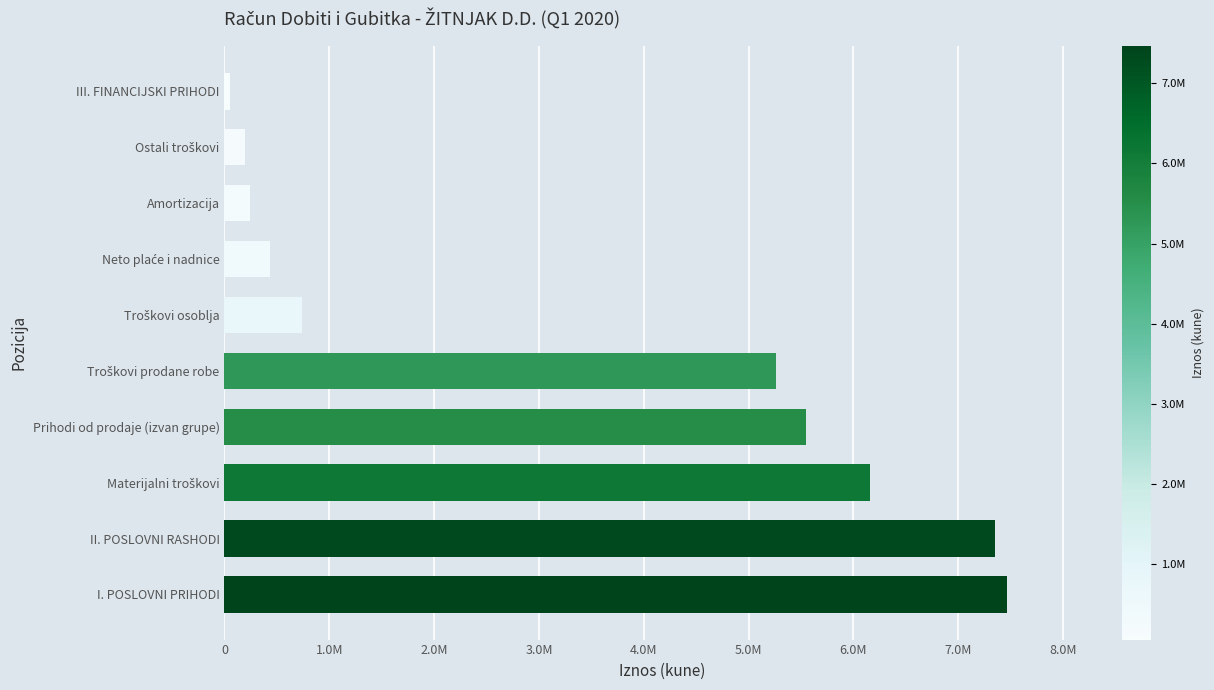

Are the bars horizontal?

Yes